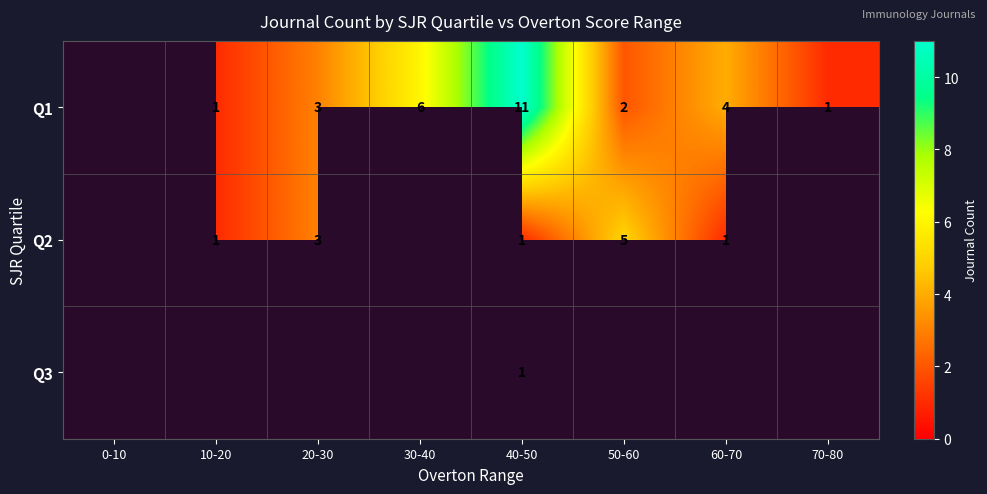

Is it true that Q1 equals 5.3 at 40-50?

False